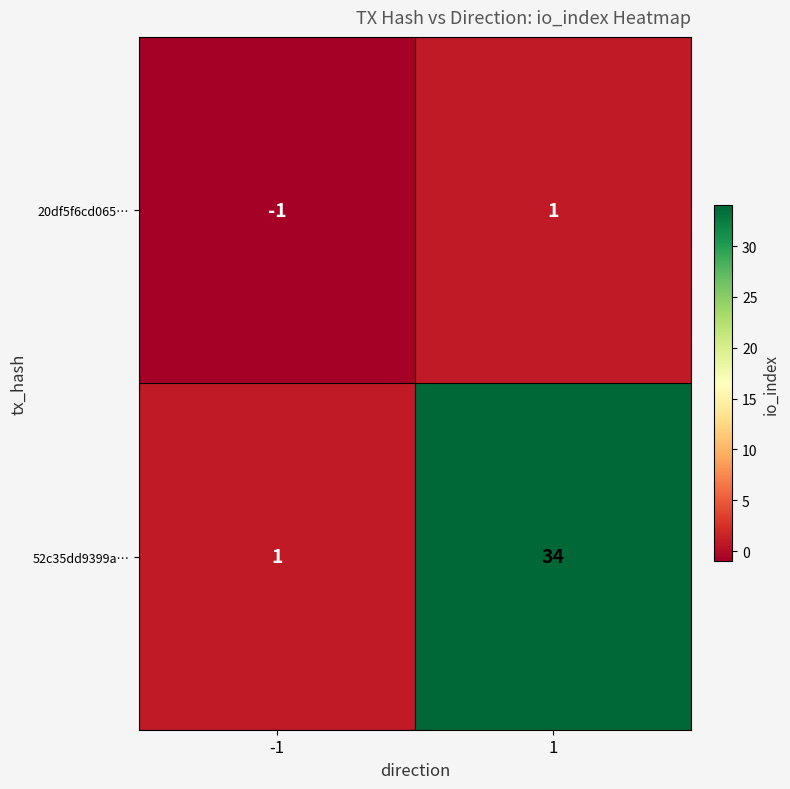

Is the value of 20df5f6cd065… at -1 greater than the value of 52c35dd9399a… at 1?

No